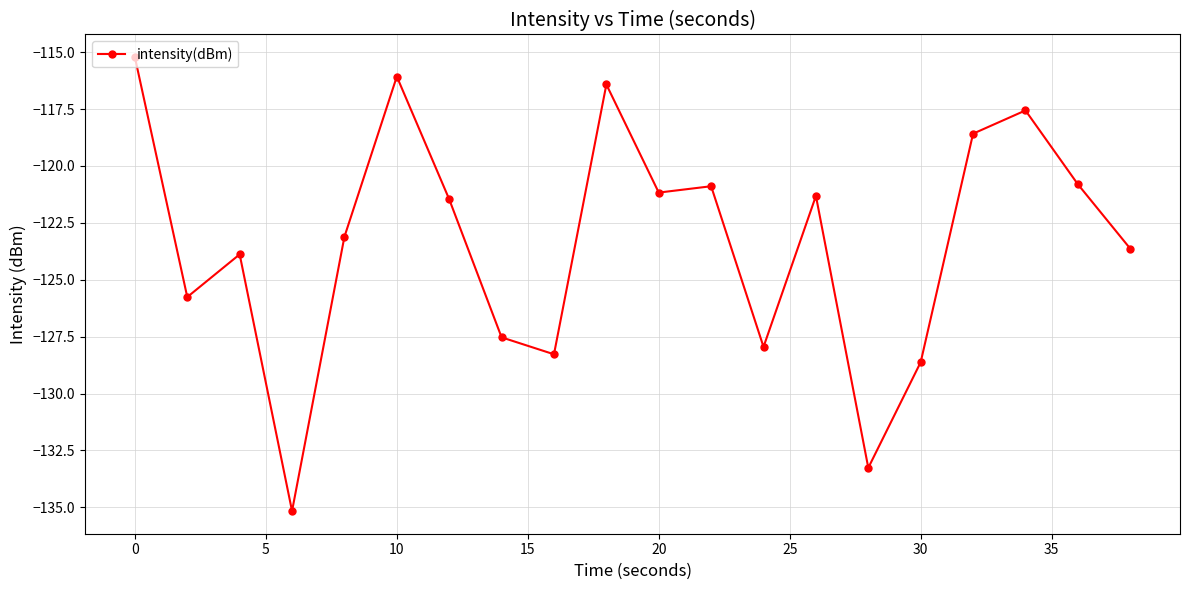

Reading left to right, transcribe all the data shown in this chart.

-115.2	-125.8	-123.9	-135.2	-123.1	-116.1	-121.5	-127.5	-128.3	-116.4	-121.2	-120.9	-127.9	-121.3	-133.3	-128.6	-118.6	-117.6	-120.8	-123.6